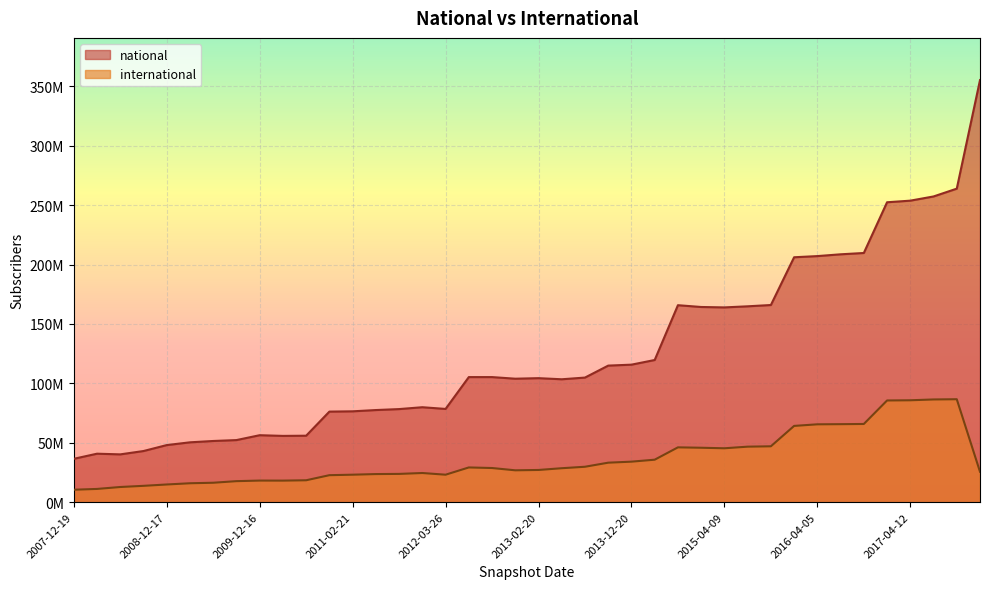

What is the label of the 18th point from the right?

2013-07-09